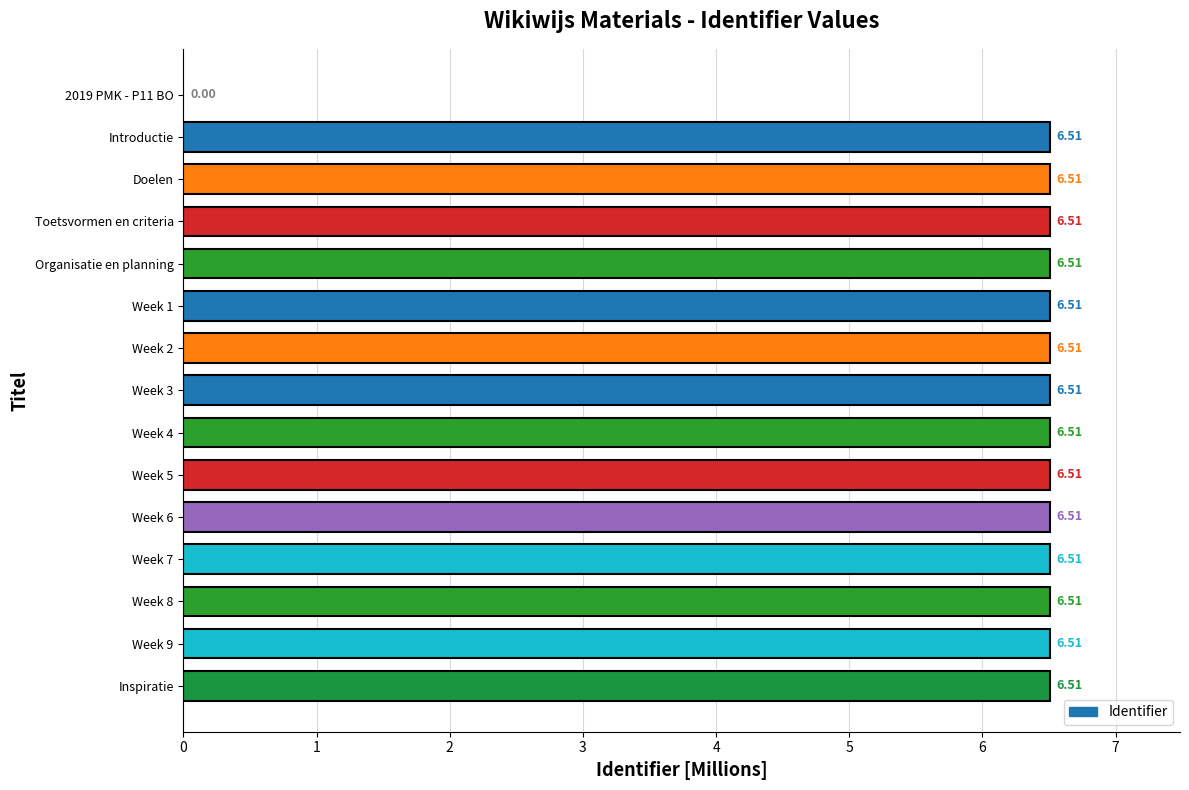

What is the sum of the values at Week 4 and Week 3?

13.0